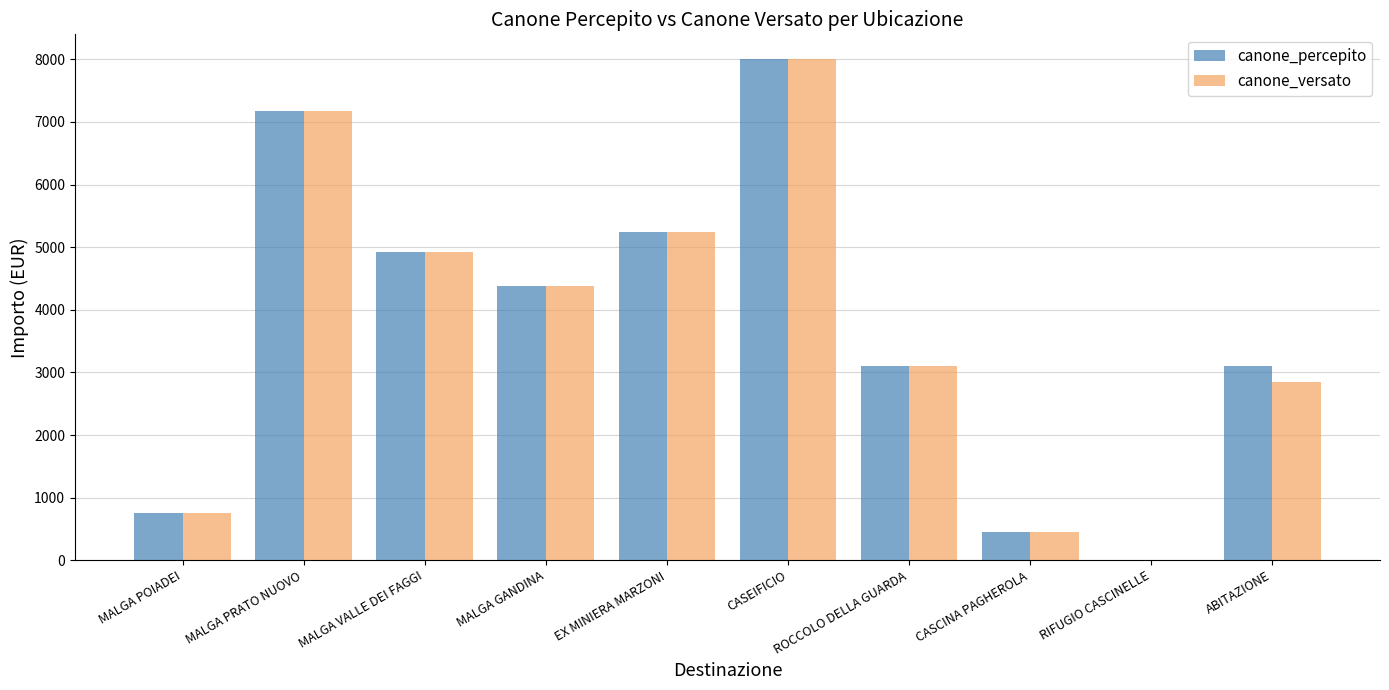

At which category is the sum across all series the highest?

CASEIFICIO